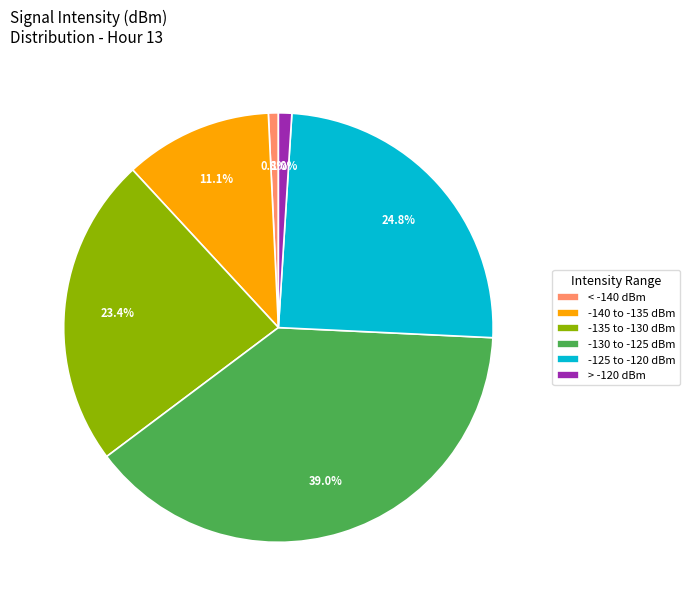

Does any single category account for the majority?

No